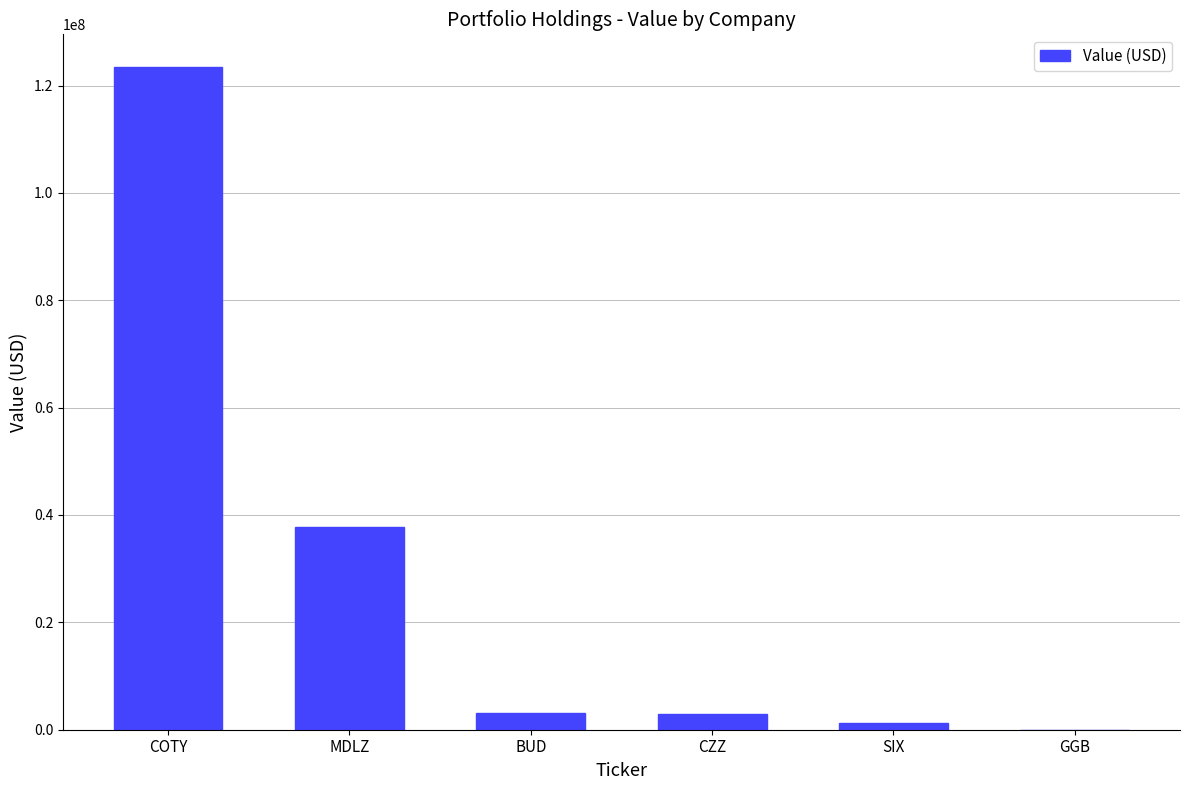

What is the difference between the values at CZZ and MDLZ?

34937000